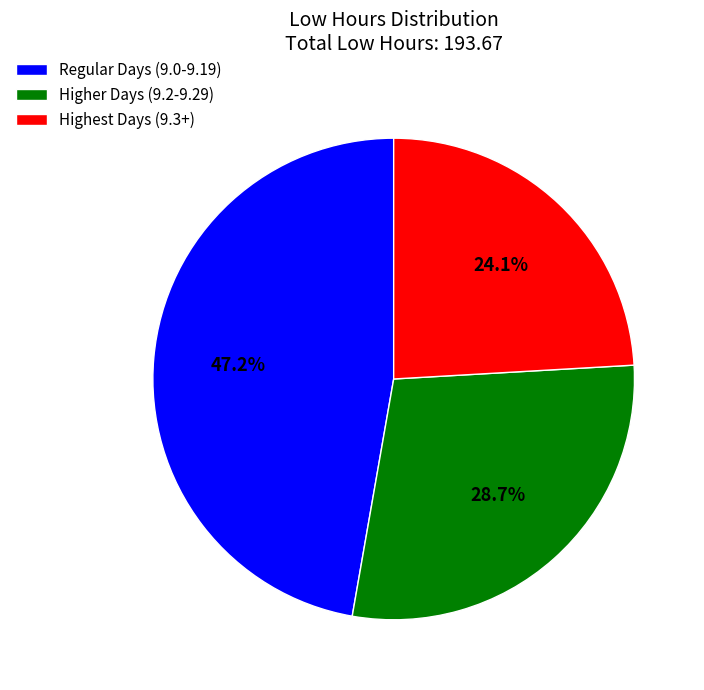

Which category has the biggest portion of the pie?

Regular Days (9.0-9.19)